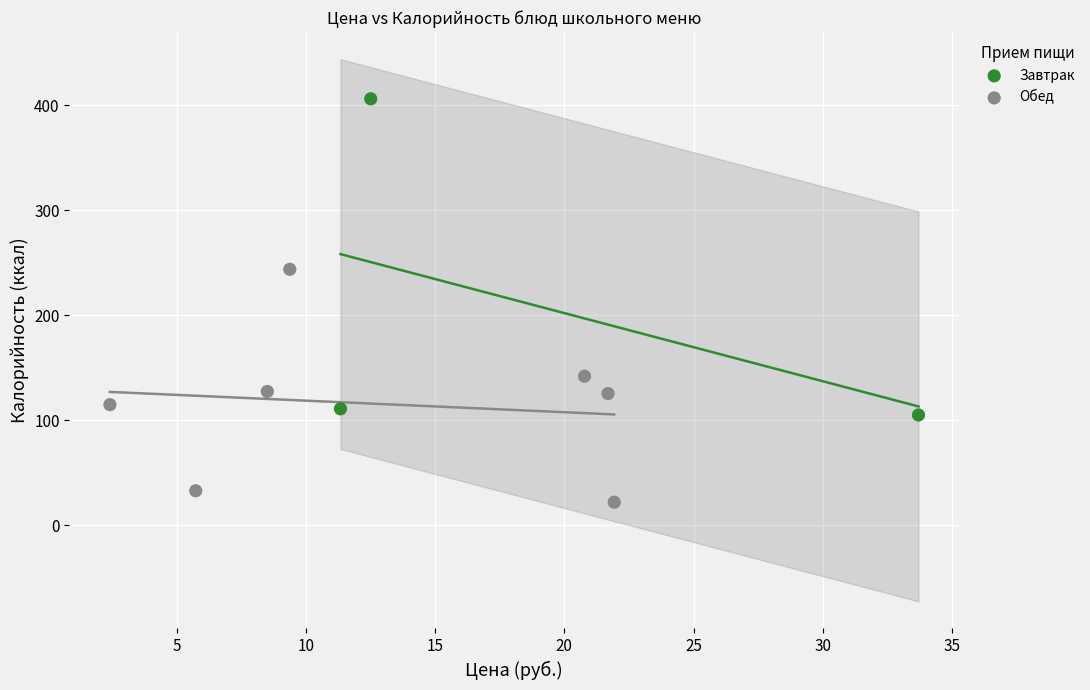

Which series contains the highest Y value?

Завтрак